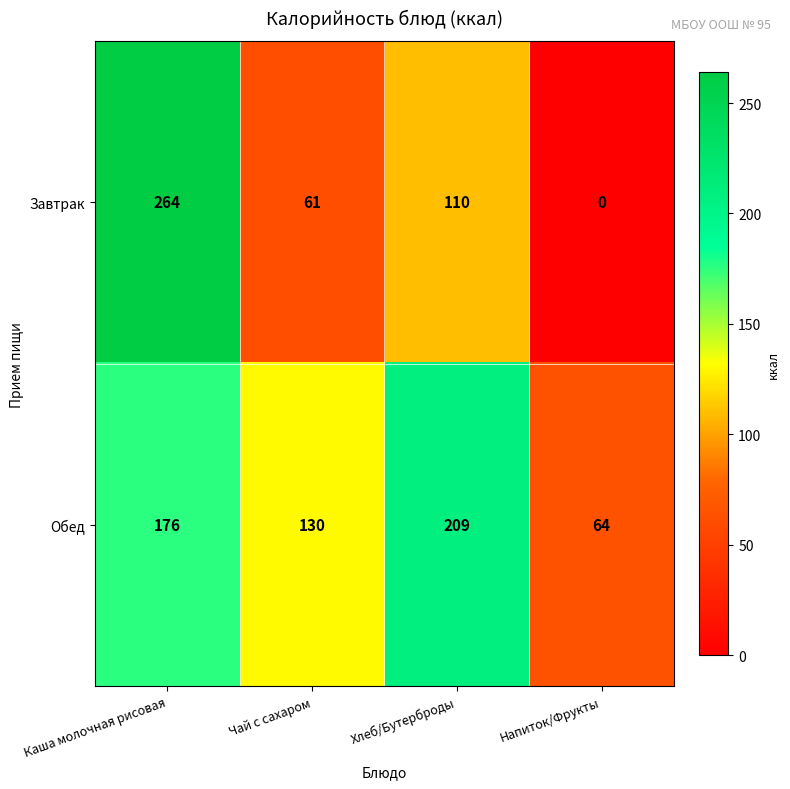

Between Чай с сахаром and Напиток/Фрукты, which series saw the biggest shift?

Обед